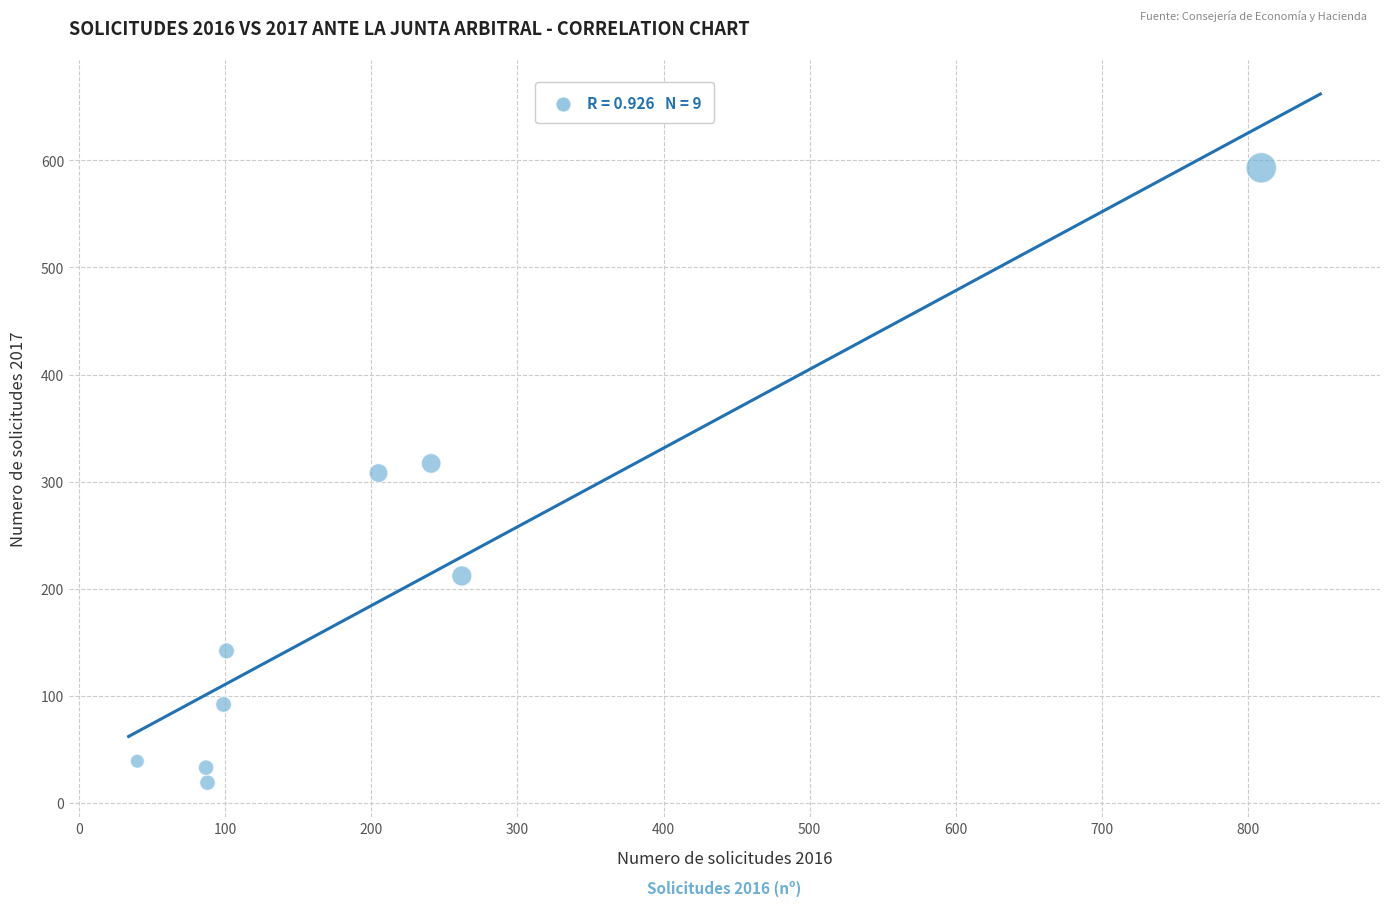

What is the range of X values (max minus min)?

769